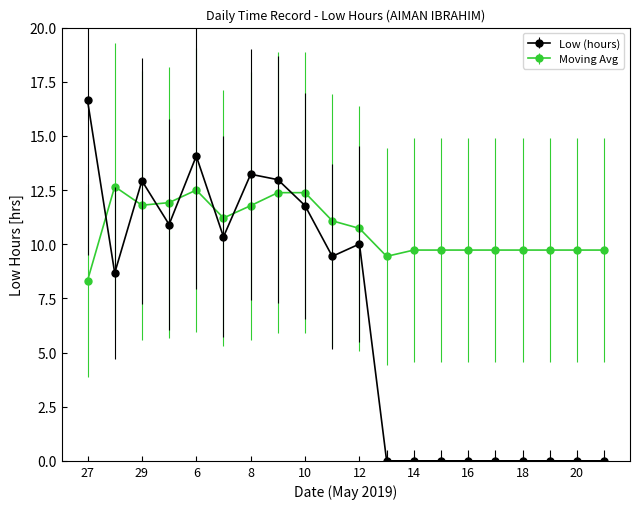

What is the value of the Moving Avg point at the 6th from the left?

11.2